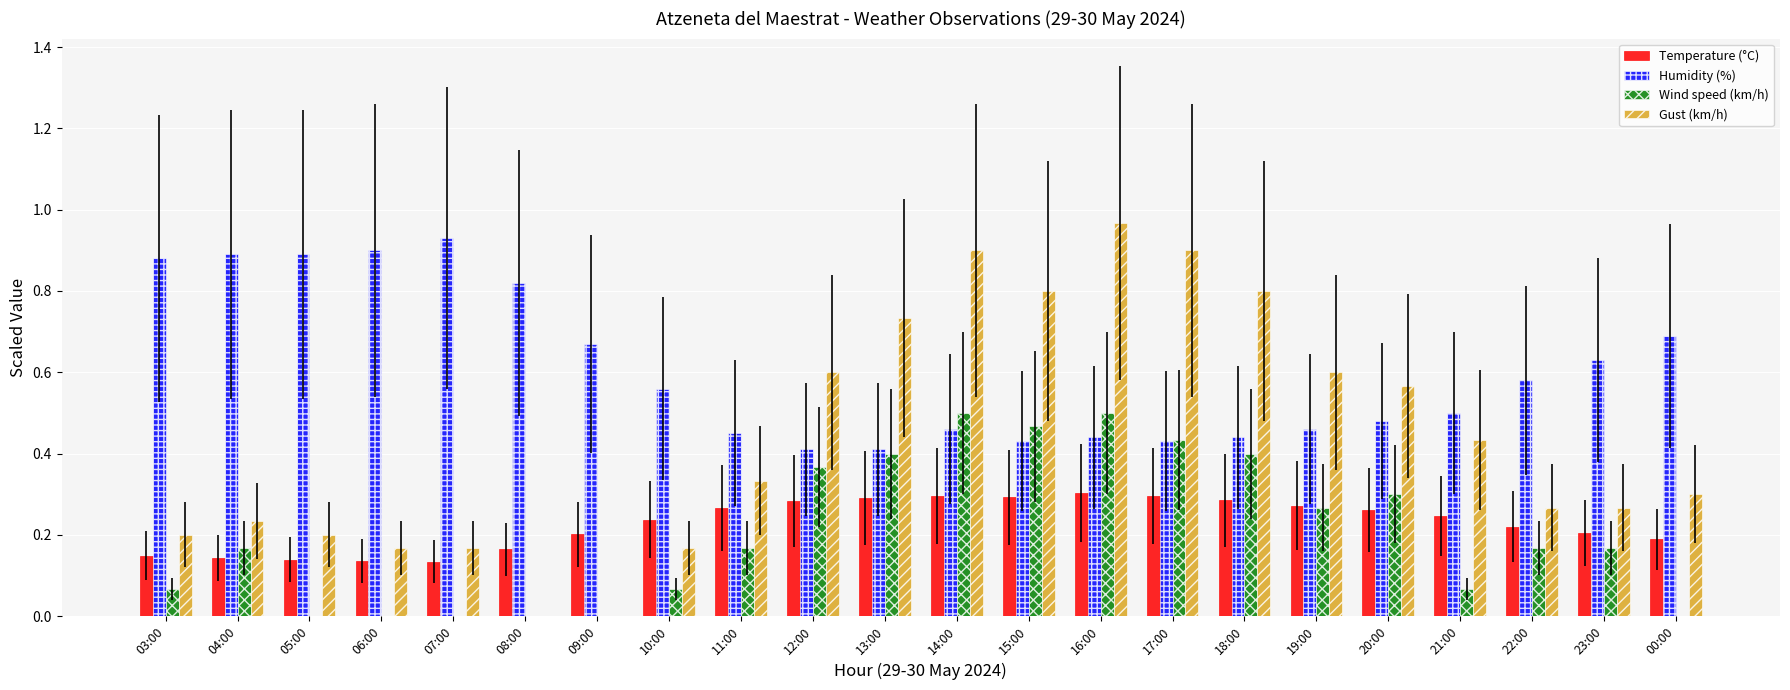

What is the sum of all Gust (km/h) values?

9.6